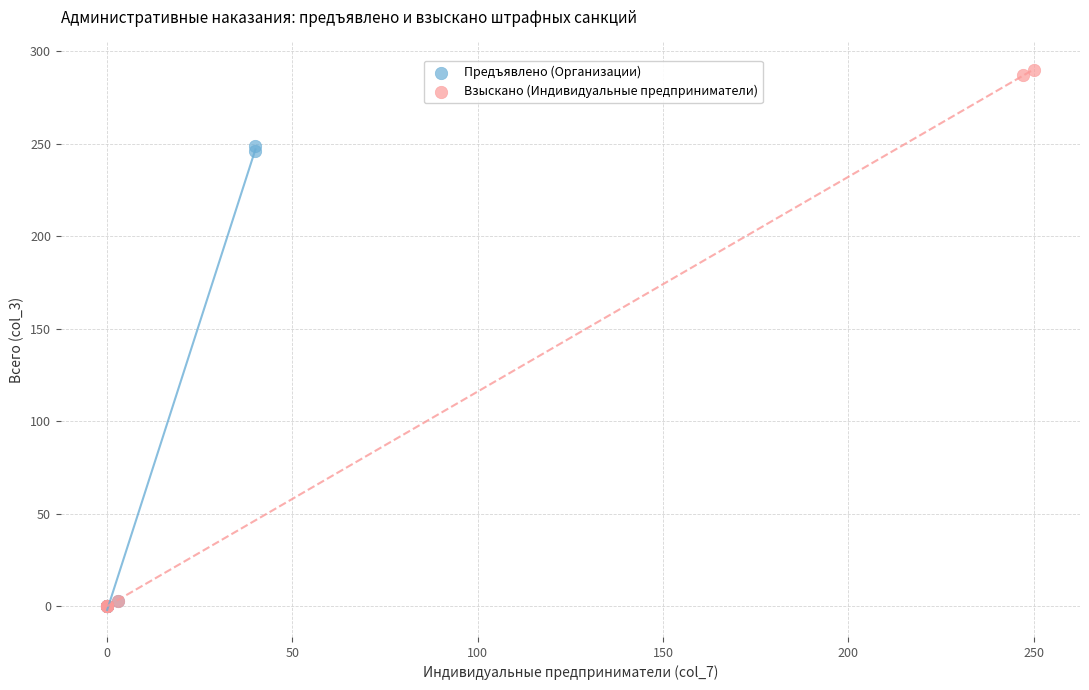

What are all the series names shown in the legend?

Предъявлено (Организации), Взыскано (Индивидуальные предприниматели)